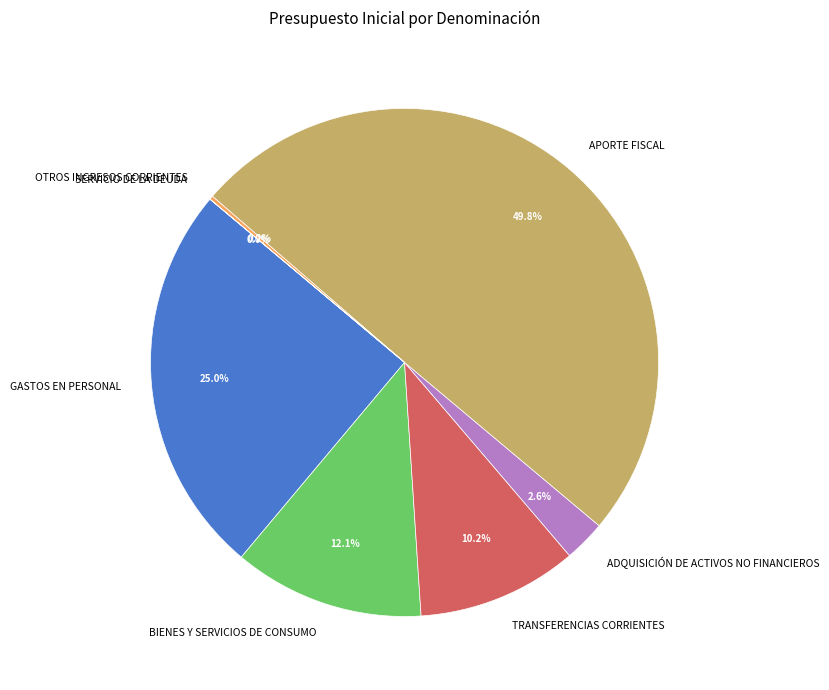

Approximately how many times larger is the value at APORTE FISCAL compared to TRANSFERENCIAS CORRIENTES?

4.9